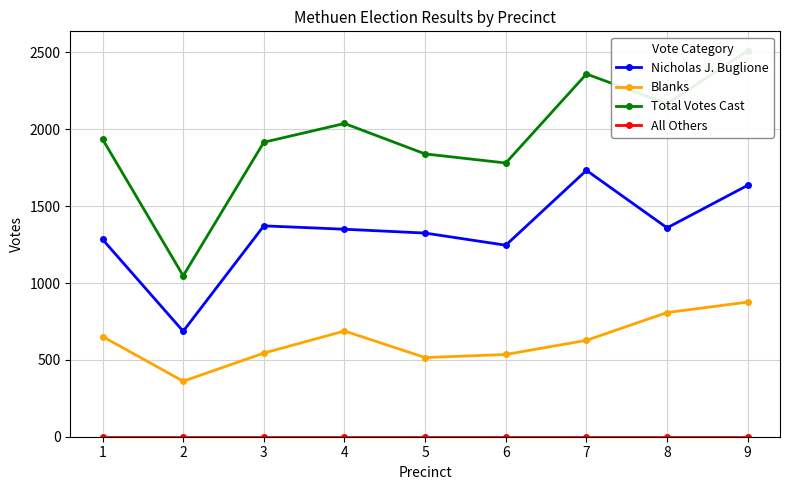

Is it true that Nicholas J. Buglione equals 812 at 1?

False